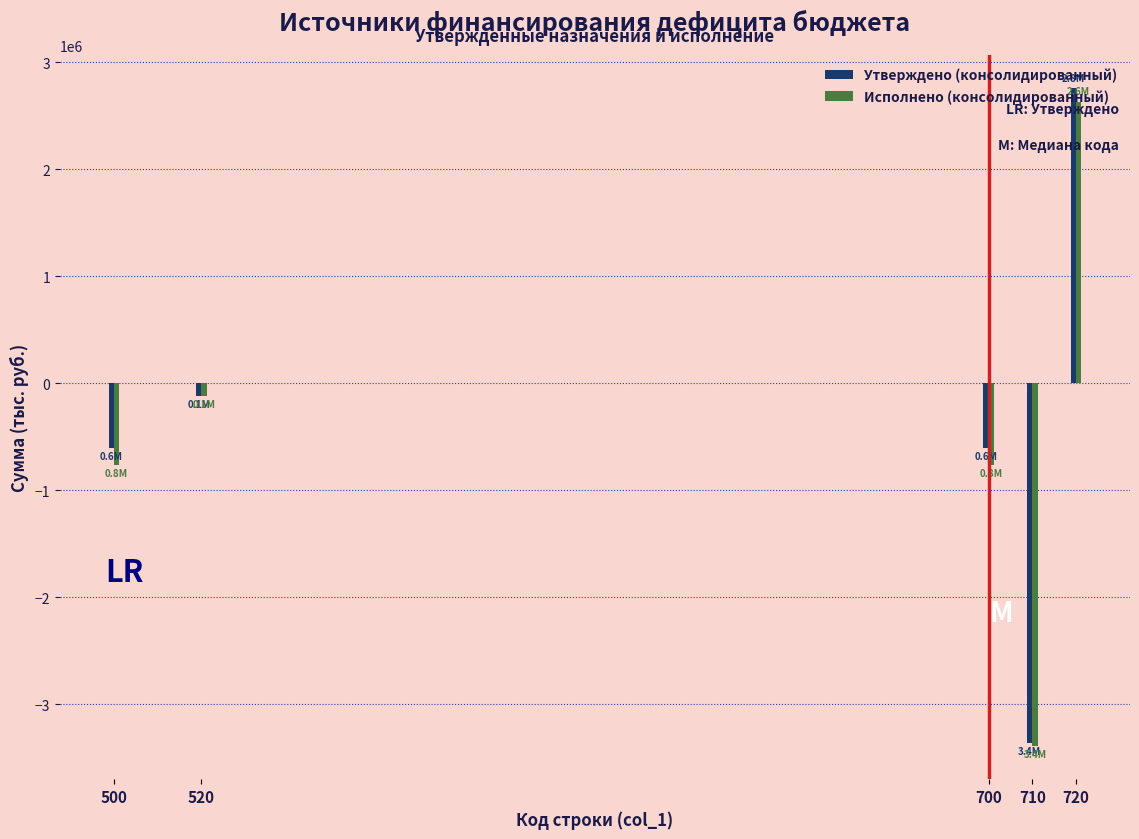

What is the average value of the Утверждено (консолидированный) series?

-389164.7